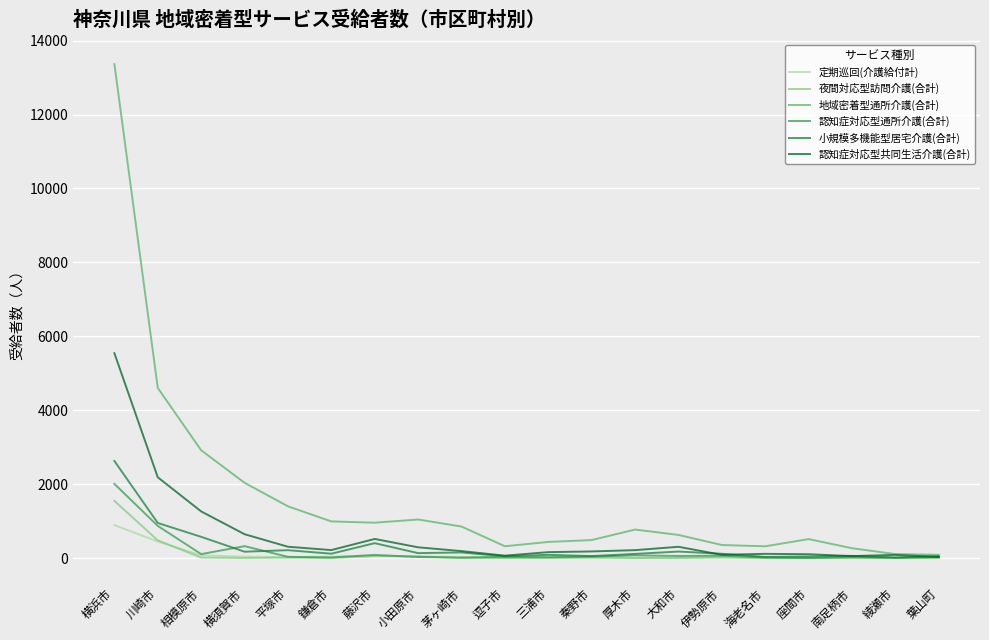

Where is 地域密着型通所介護(合計) nearest to the value 6726?

川崎市